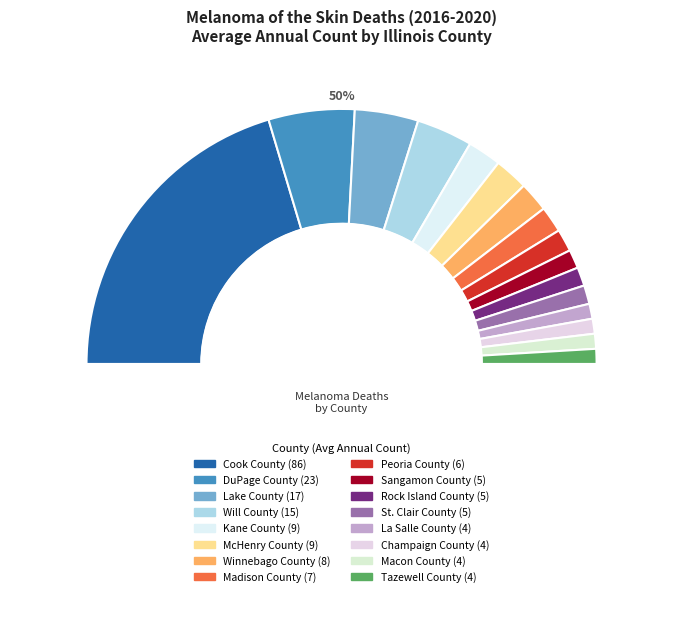

Is it true that Will County is 7% of the pie?

True